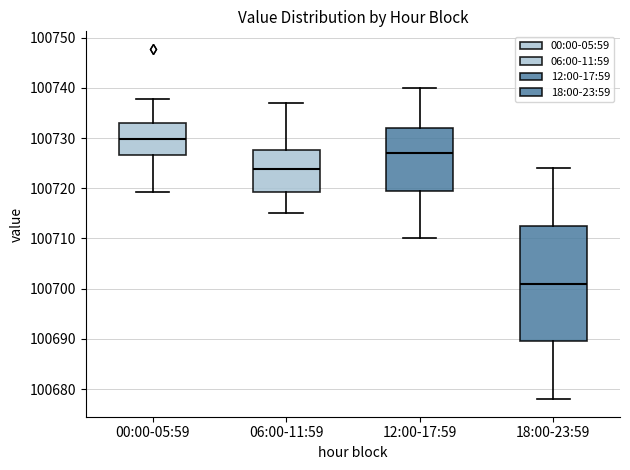

Which box has the lowest median line?

18:00-23:59